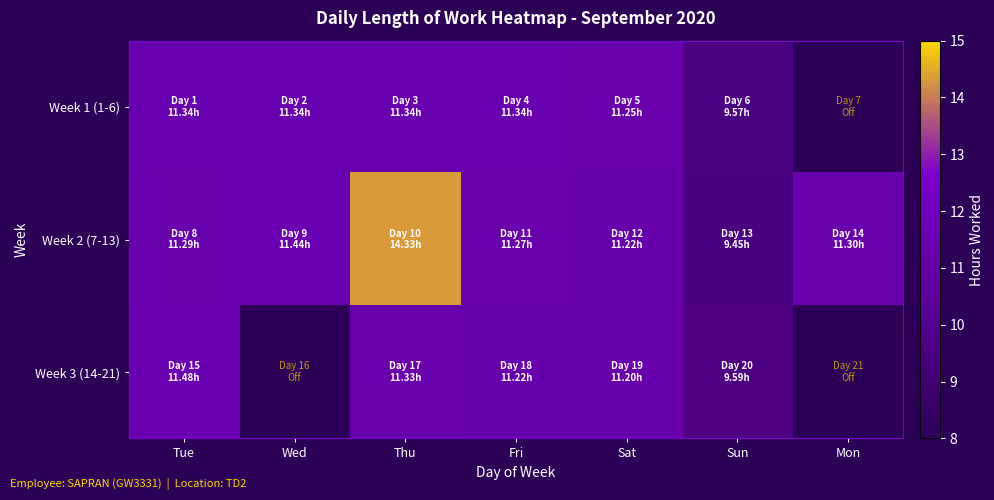

Reading left to right, transcribe all the data shown in this chart.

Week 1 (1-6): Tue=11.3	Wed=11.3	Thu=11.3	Fri=11.3	Sat=11.2	Sun=9.6	Mon=0.0
Week 2 (7-13): Tue=11.3	Wed=11.4	Thu=14.3	Fri=11.3	Sat=11.2	Sun=9.4	Mon=11.3
Week 3 (14-21): Tue=11.5	Wed=0.0	Thu=11.3	Fri=11.2	Sat=11.2	Sun=9.6	Mon=0.0